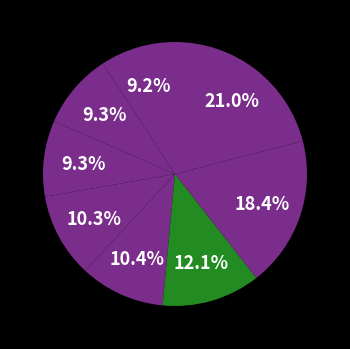

How many segments does this pie chart have?

8